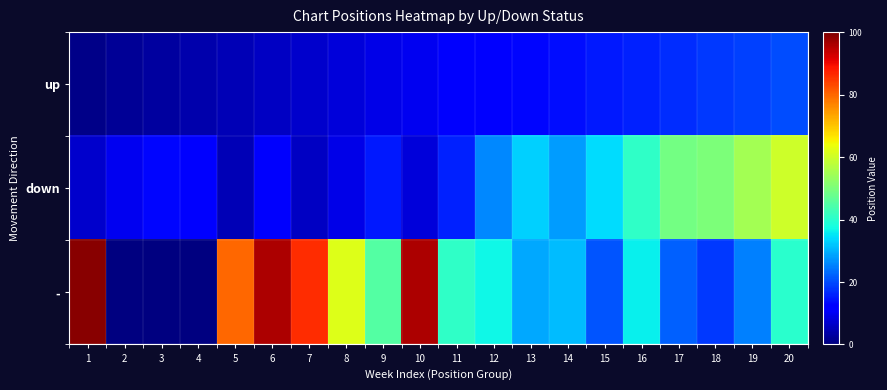

What is the spread (max minus min) of values at 4?

8.0